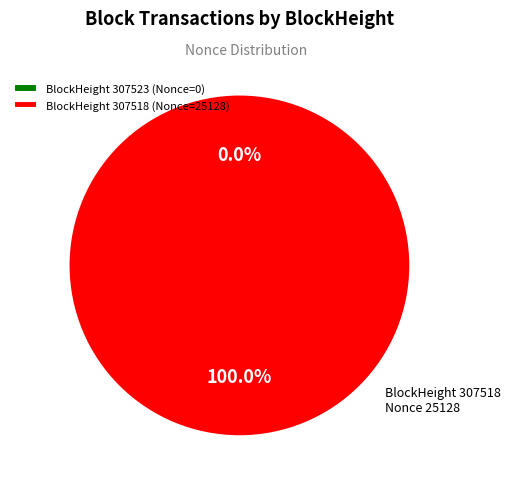

Is 307518 the majority of the pie?

Yes